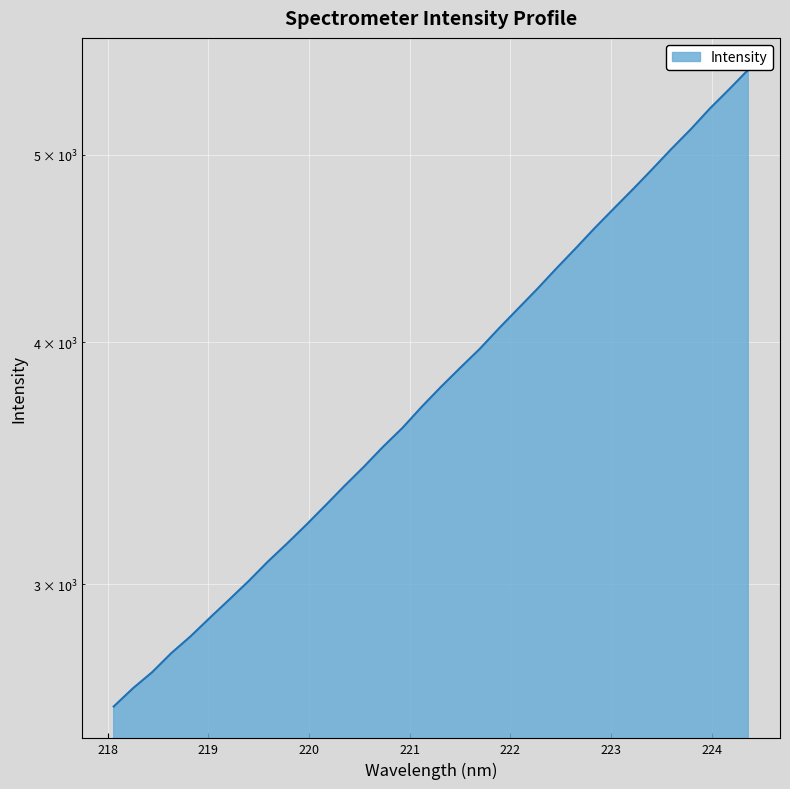

Is it true that the value at 218.2508 is 784.4?

False